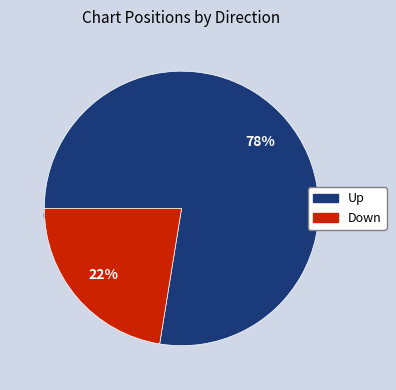

Is it true that up is 89% of the pie?

False